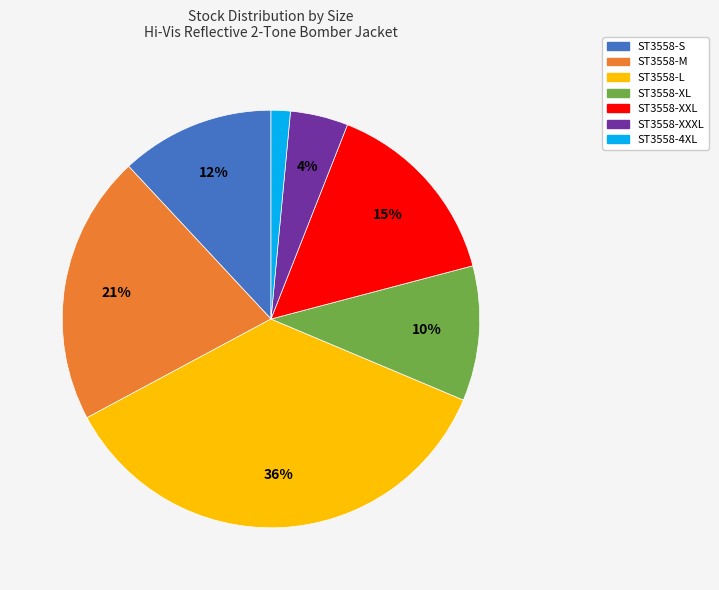

Is the sum of ST3558-L and ST3558-M greater than half?

Yes